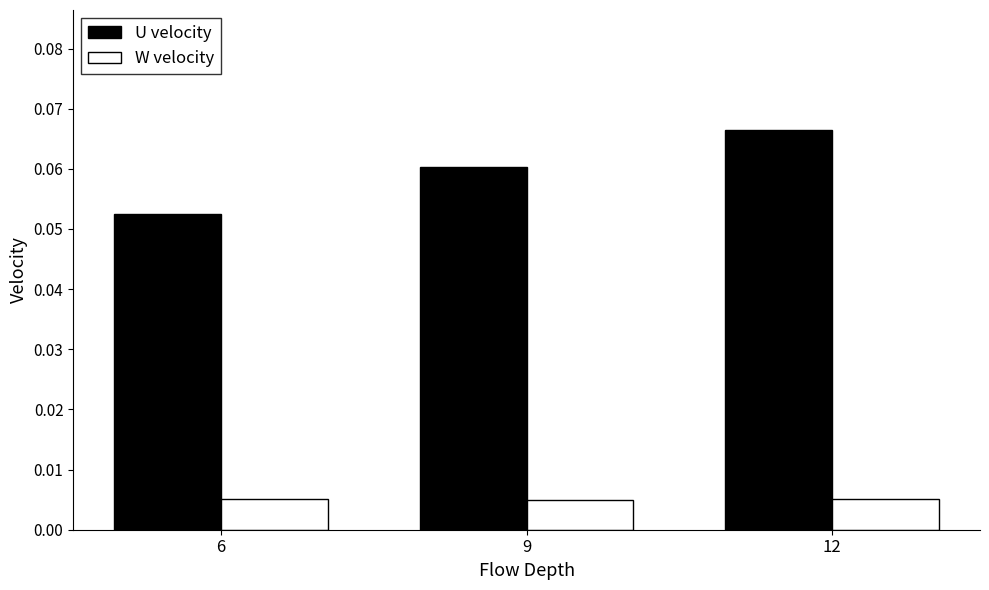

Which series has the largest range (max minus min)?

U velocity